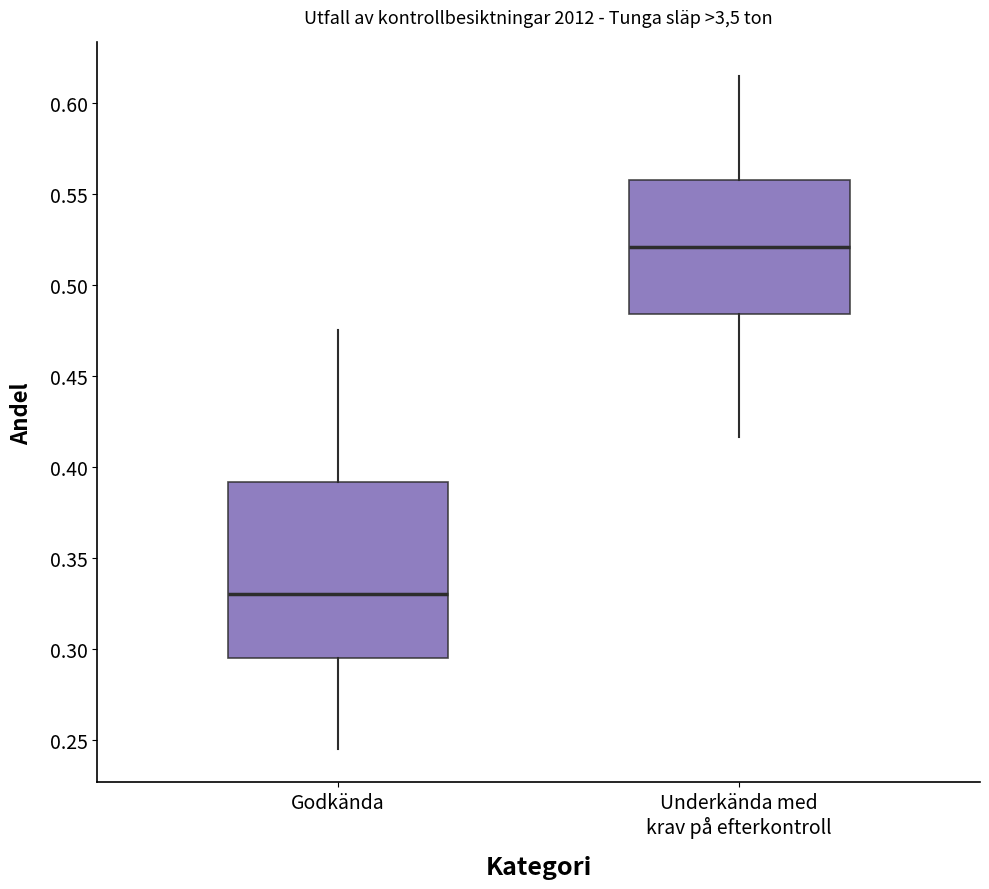

Which box is the tallest, from its lower edge to its upper edge?

Godkända